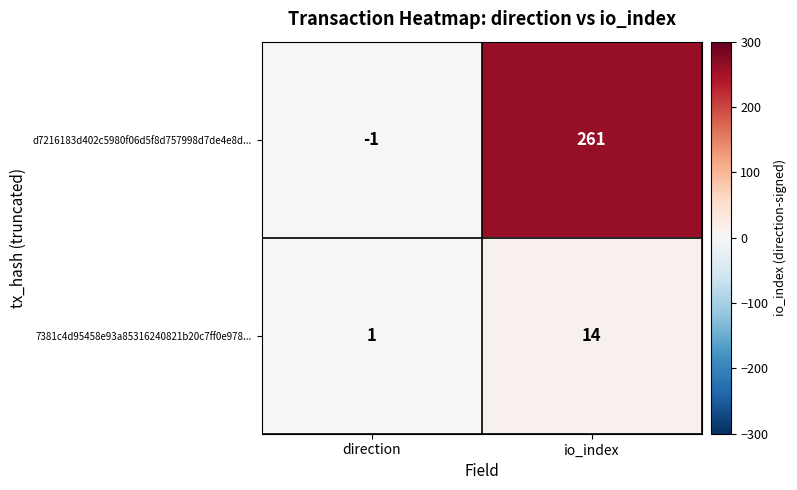

Rank the series at direction from lowest to highest value.

d7216183d402c5980f06d5f8d757998d7de4e8d..., 7381c4d95458e93a85316240821b20c7ff0e978...